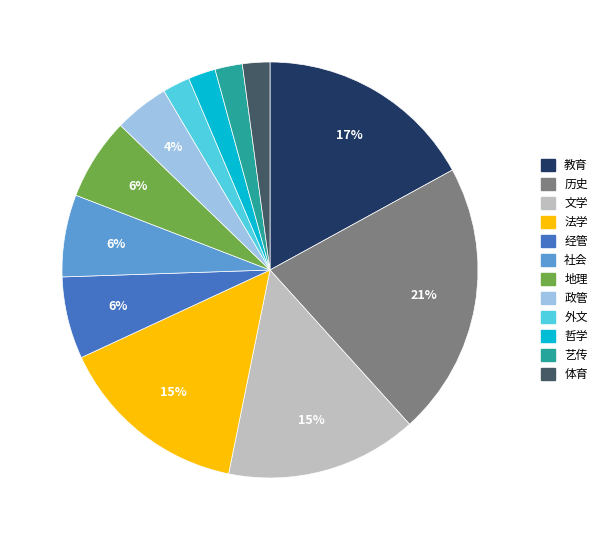

To the nearest percent, what portion does 艺传 represent?

2%